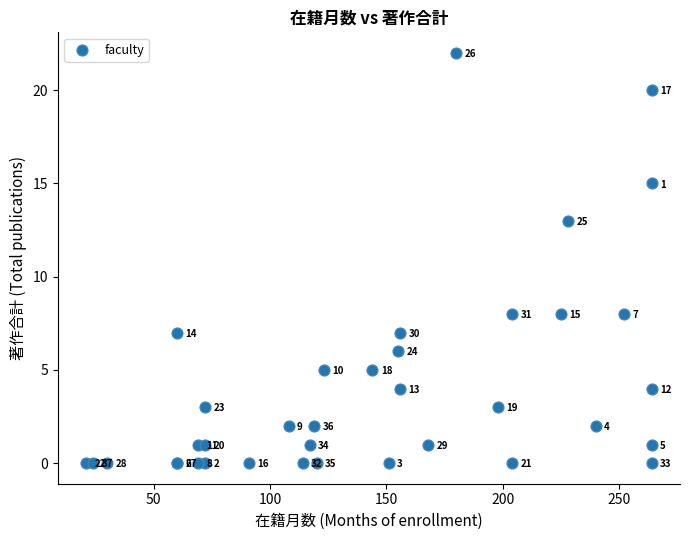

What Y value in the scatter plot is closest to 11?

13